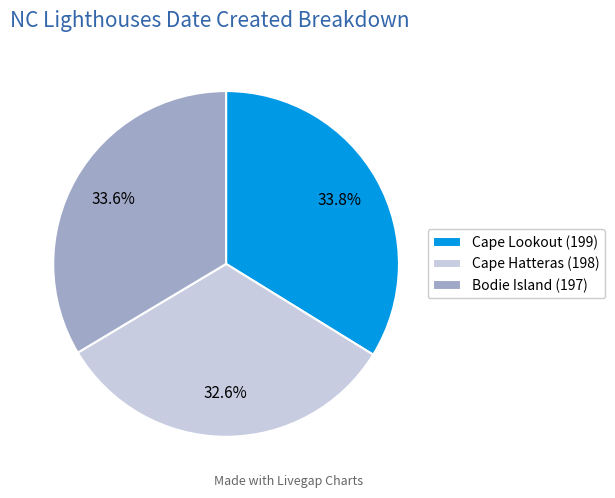

How many slices are in this pie chart?

3